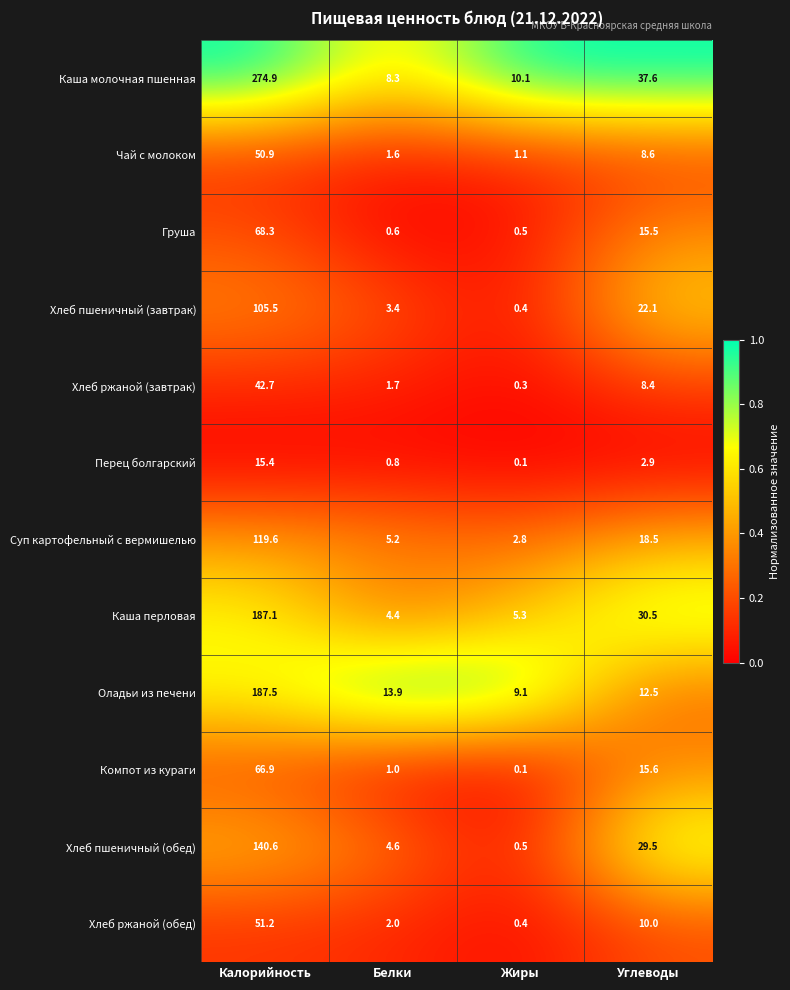

List the series in order of their peak value, lowest first.

Перец болгарский, Хлеб ржаной (завтрак), Чай с молоком, Хлеб ржаной (обед), Компот из кураги, Груша, Хлеб пшеничный (завтрак), Суп картофельный с вермишелью, Хлеб пшеничный (обед), Каша перловая, Оладьи из печени, Каша молочная пшенная